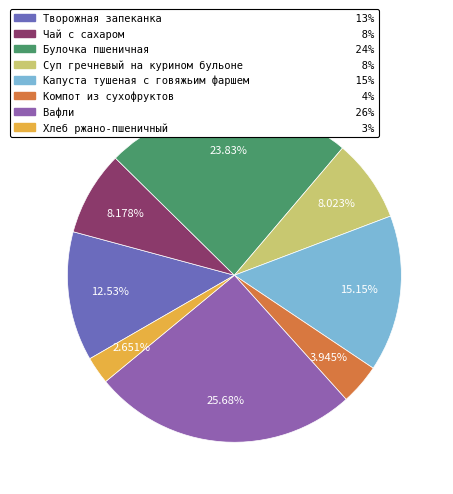

Approximately how many times larger is the value at Творожная запеканка 13% compared to Булочка пшеничная 24%?

0.5